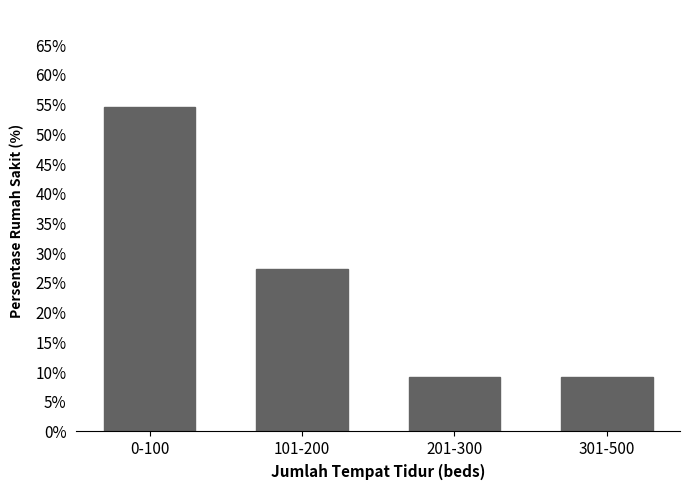

Reading left to right, transcribe all the data shown in this chart.

0-100=54.5	101-200=27.3	201-300=9.1	301-500=9.1